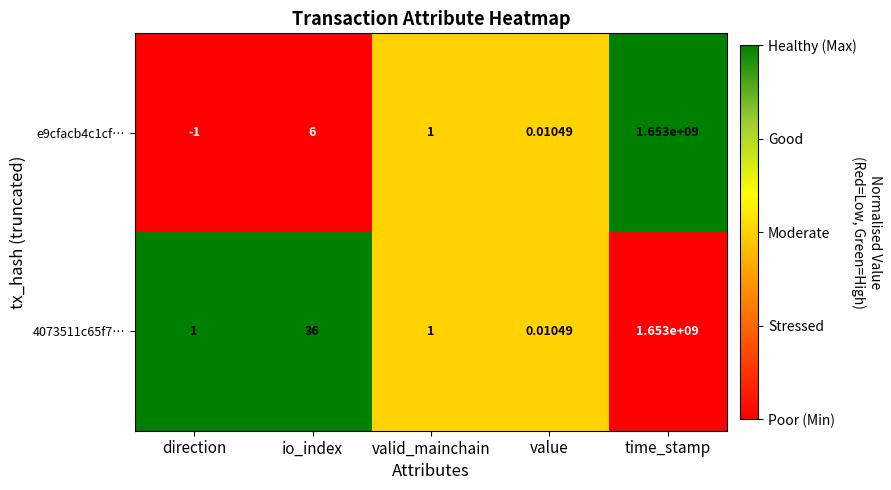

Rank the series by their average value, from highest to lowest.

4073511c65f7…, e9cfacb4c1cf…